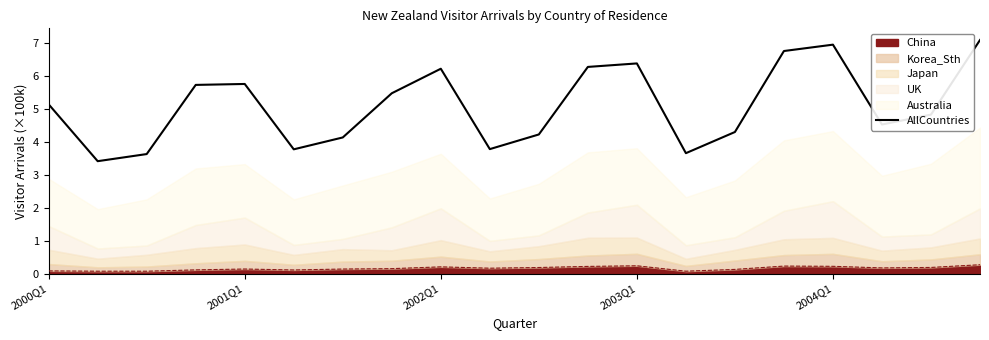

True or false: the data has more than 1 interior local peaks.

True